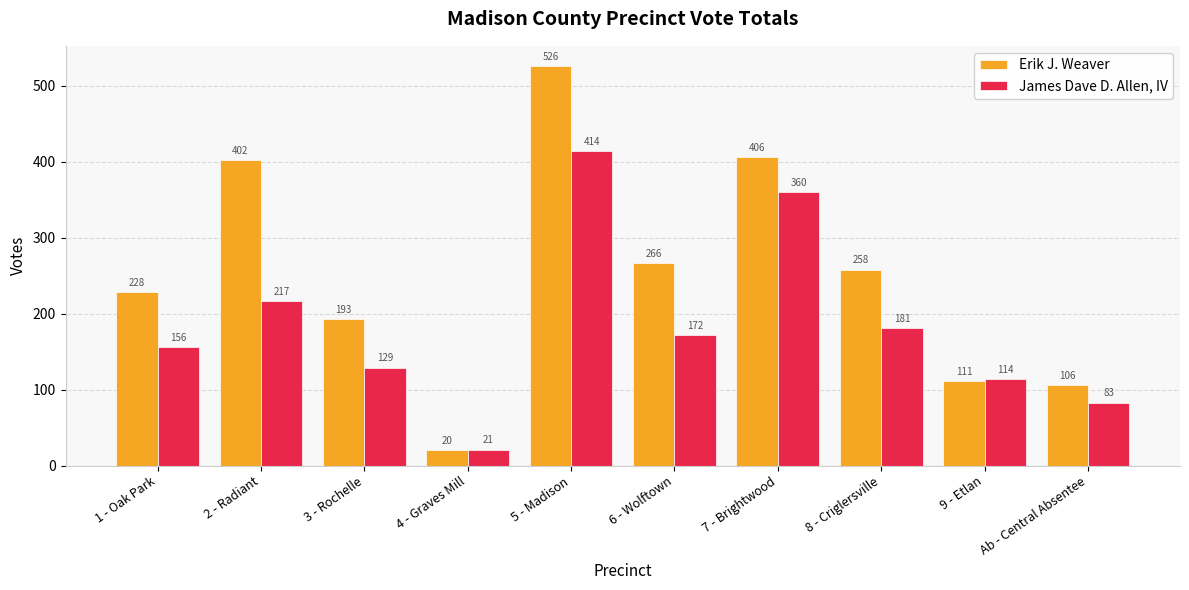

At which label is James Dave D. Allen, IV closest to 217?

2 - Radiant